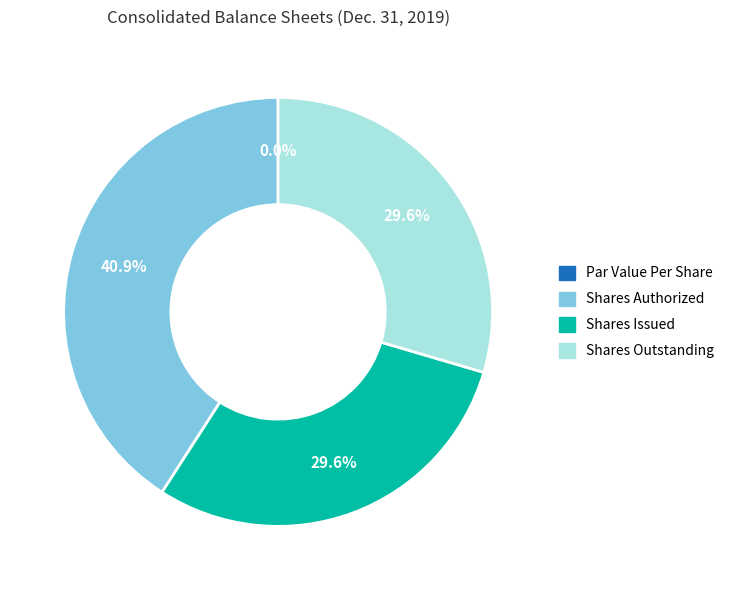

How many segments does this pie chart have?

4